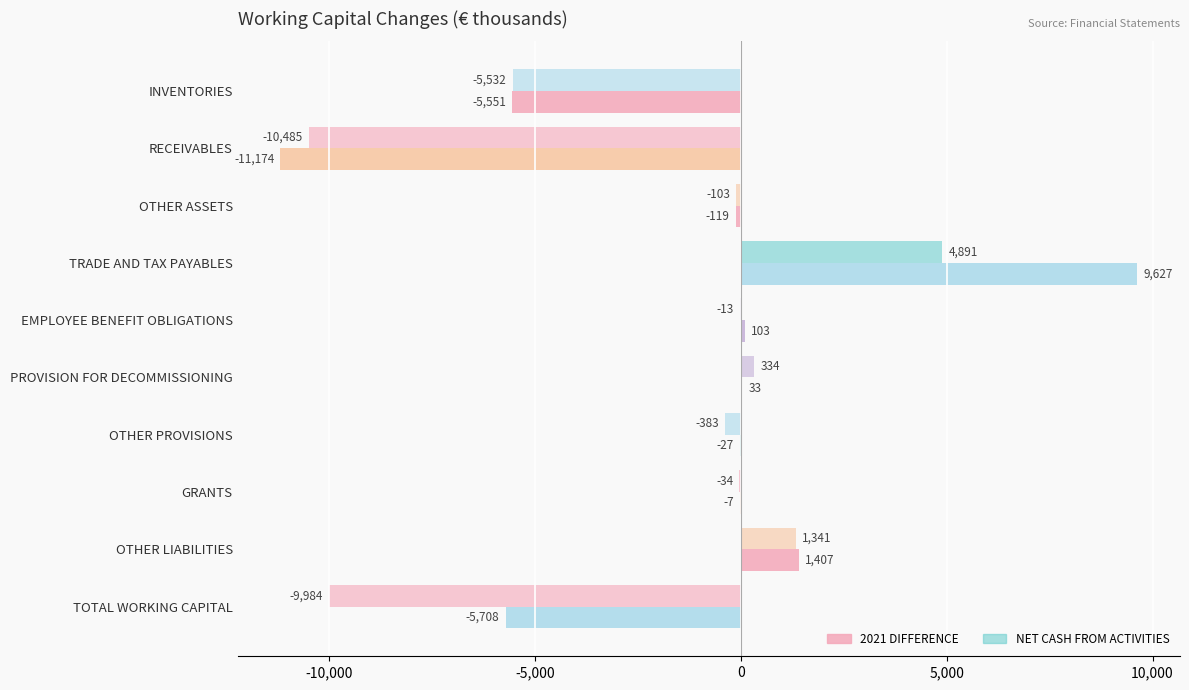

How many values in the NET CASH FROM ACTIVITIES series exceed -34?

4